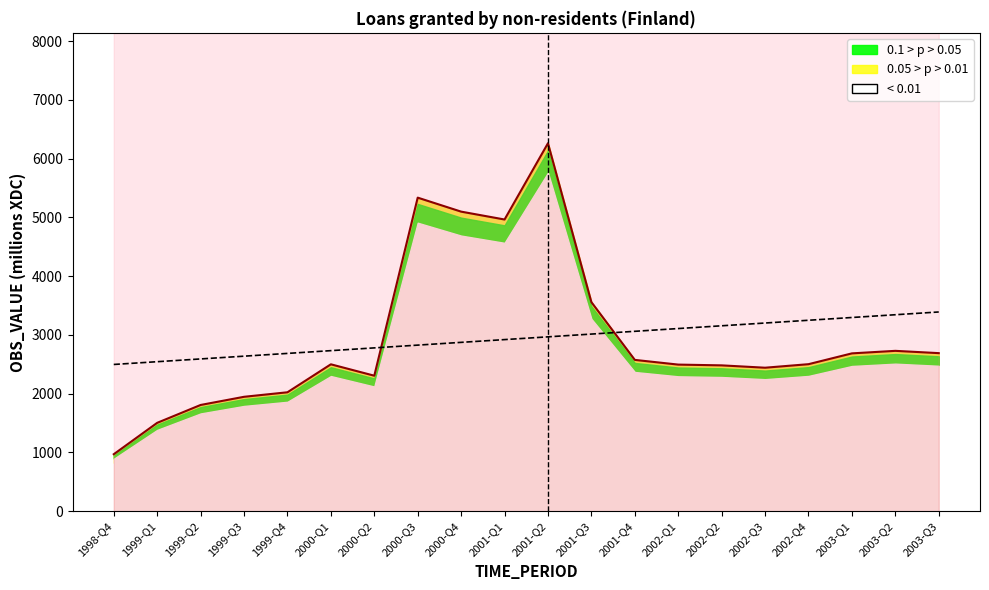

What is the difference between the maximum and minimum values?

5292